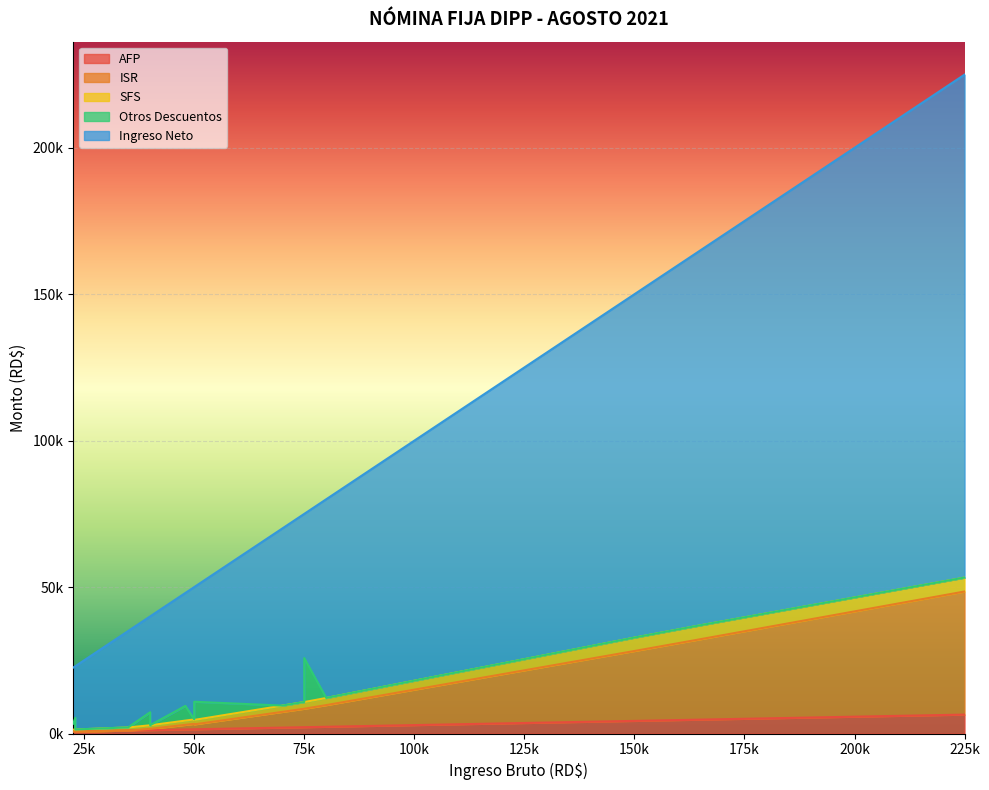

Which series has the largest total across all categories?

Ingreso Neto